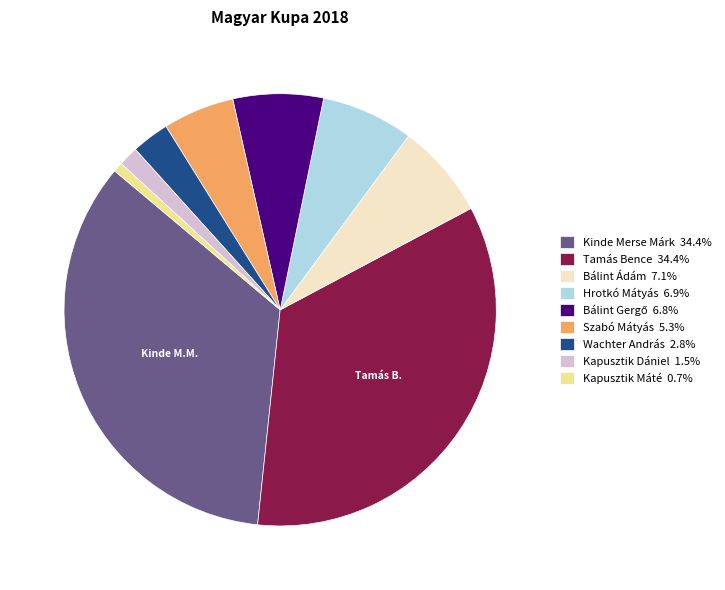

Is there a majority slice in this chart?

No